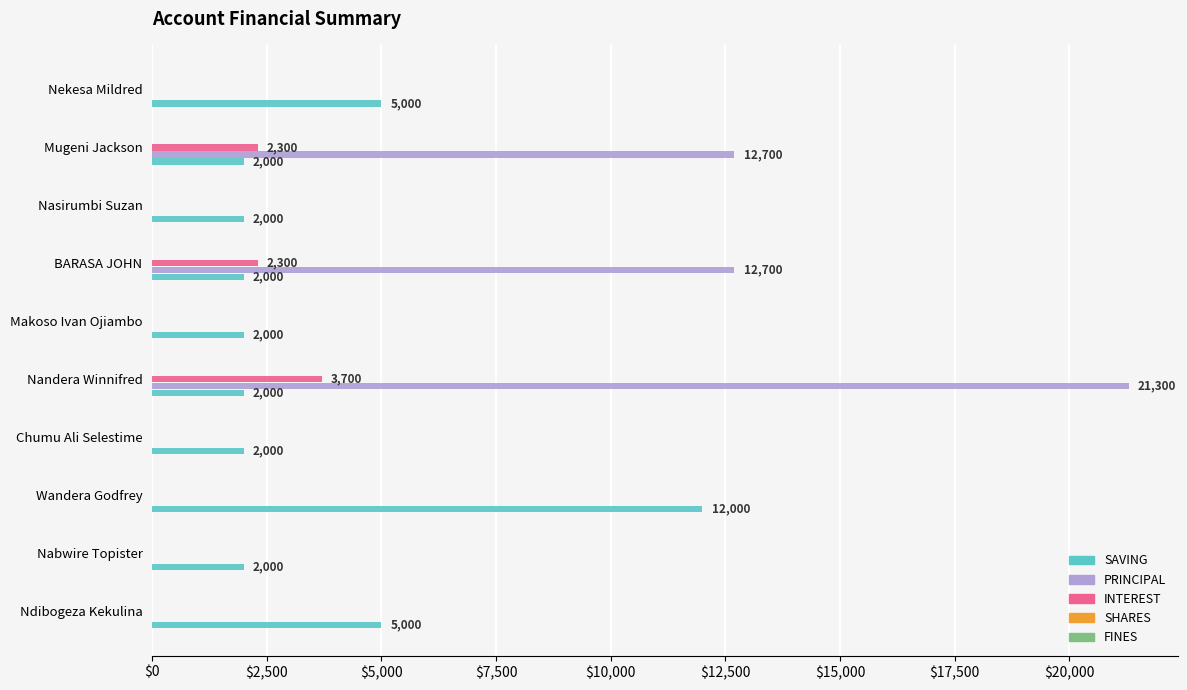

Between Ndibogeza Kekulina and Makoso Ivan Ojiambo, which series saw the biggest shift?

SAVING